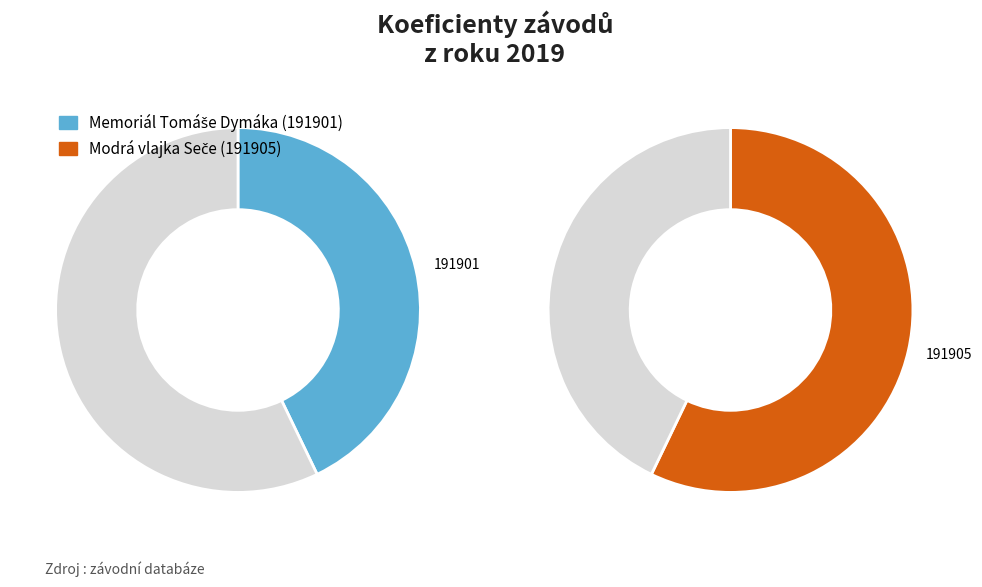

To the nearest percent, what is the difference between the largest and smallest slice percentages?

14%